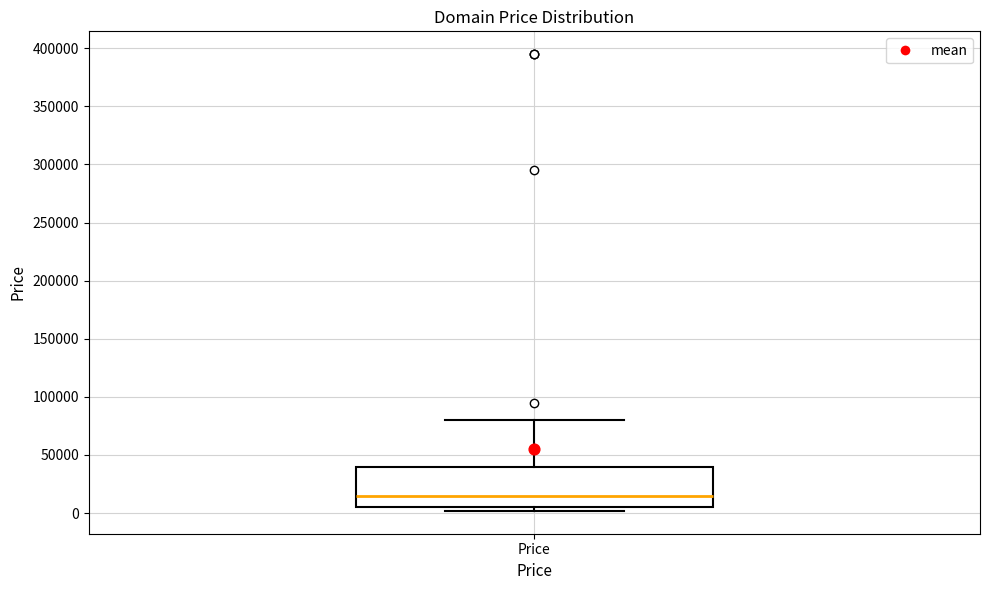

Read this box plot against the y-axis: the position of the median line, the range covered by the box, and the ends of both whiskers. The values are not printed on the chart, so give them approximately, as read against the axis.

median 15000, box 5000 to 40000, whiskers 0 to 80000